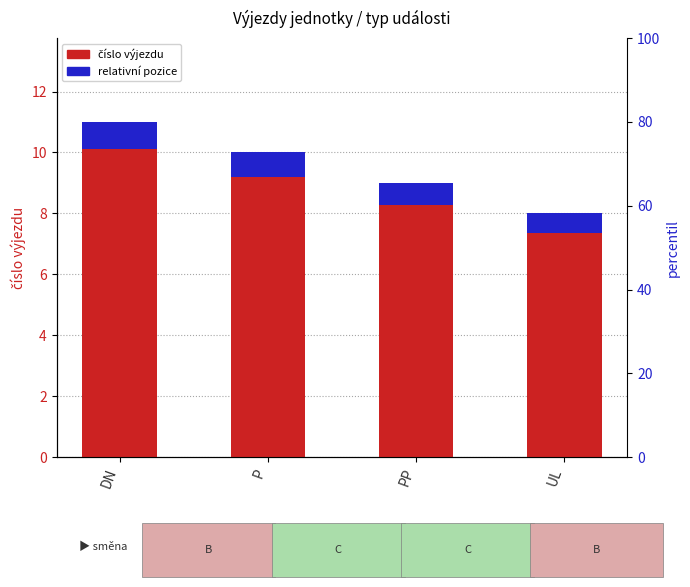

The relativní pozice series shows 0.9 at UL. True or false?

False